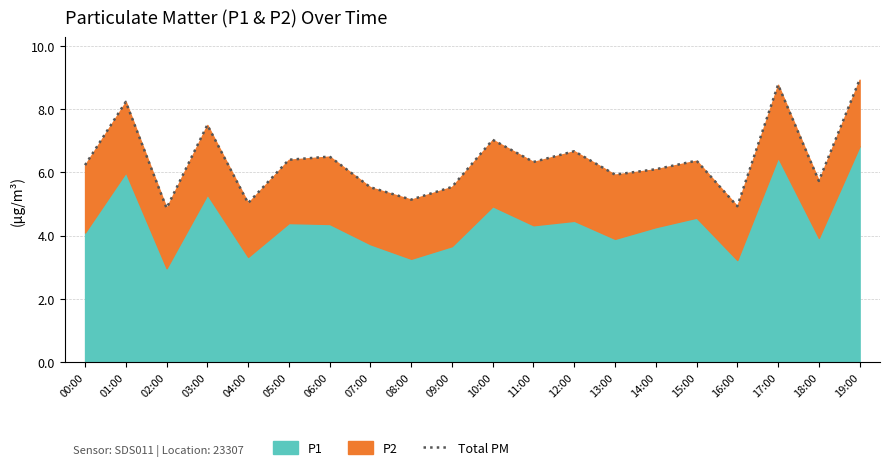

At which label does the data first exceed 6?

00:00